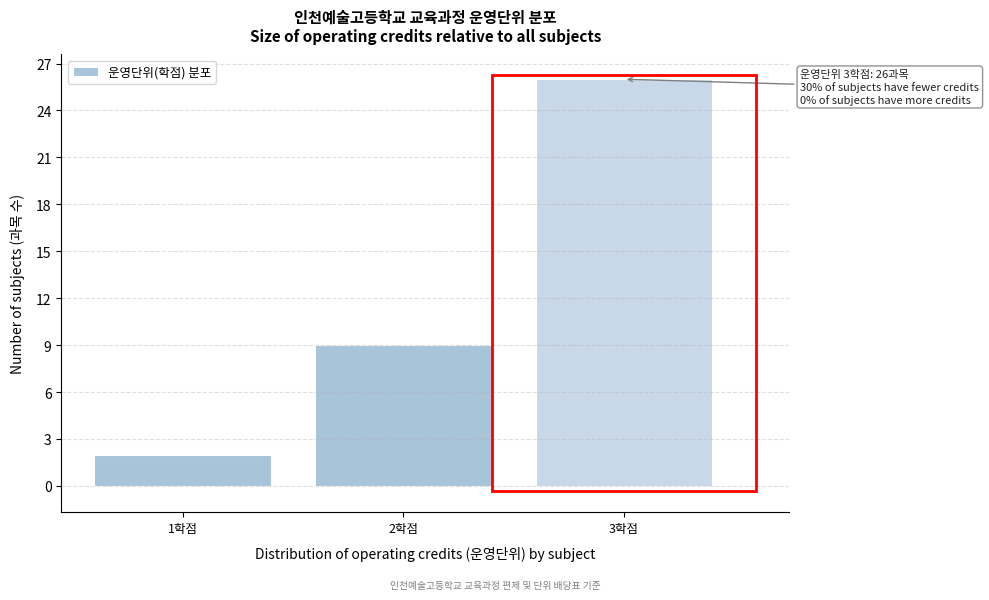

Reading left to right, what are all the values shown in this chart?

1학점=2	2학점=9	3학점=26